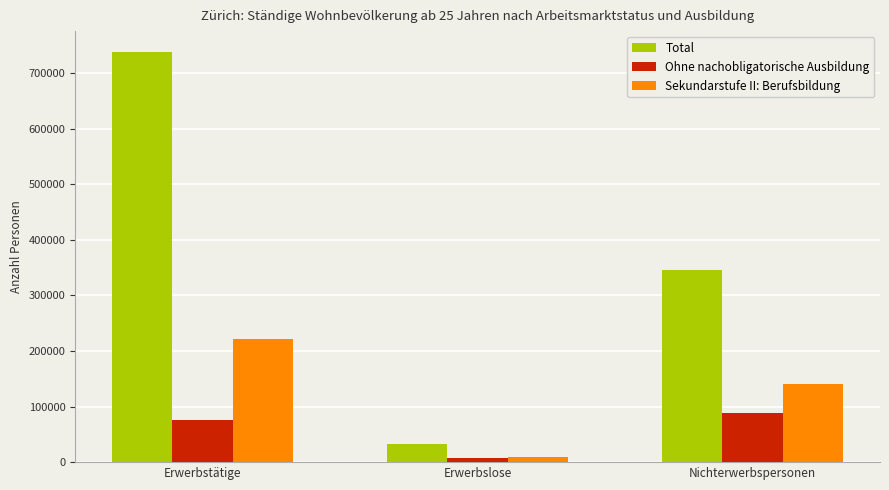

What are all the series names shown in the legend?

Total, Ohne nachobligatorische Ausbildung, Sekundarstufe II: Berufsbildung